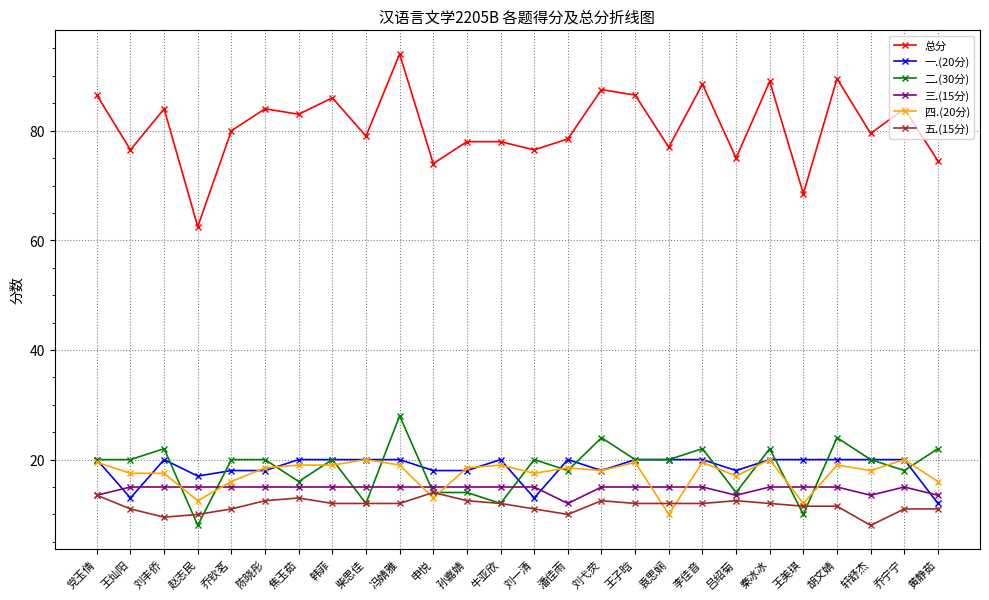

The value of 五.(15分) at 李佳音 is 12.0. True or false?

True